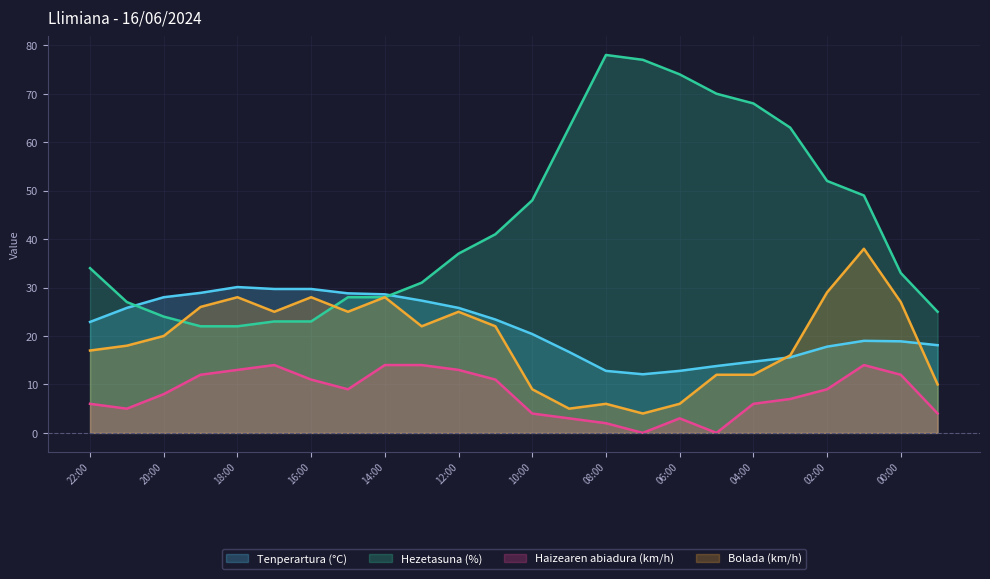

How many data points in Tenperartura (°C) are above 22?

12